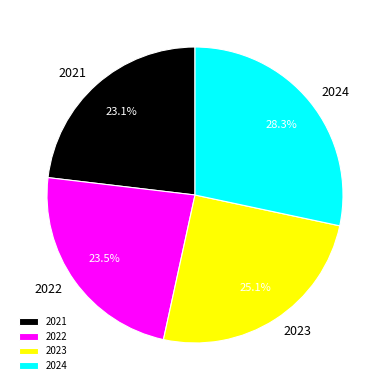

What percentage is the 2024 slice, to the nearest percent?

28%